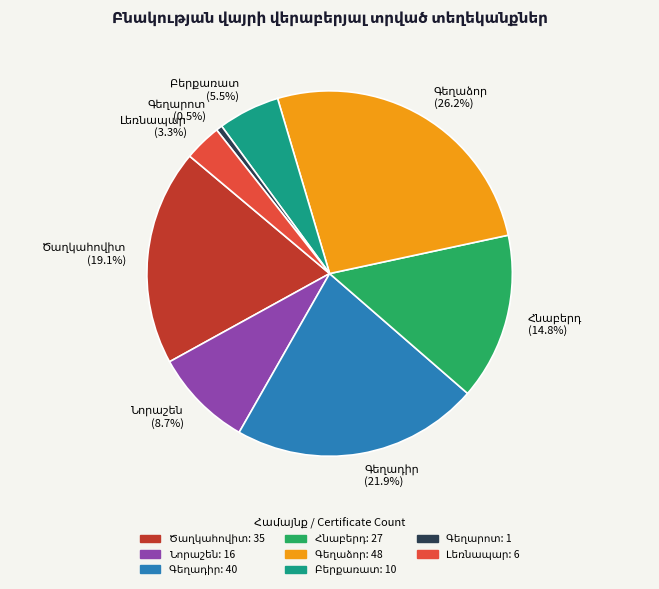

Is there any slice that represents more than half of the pie?

No